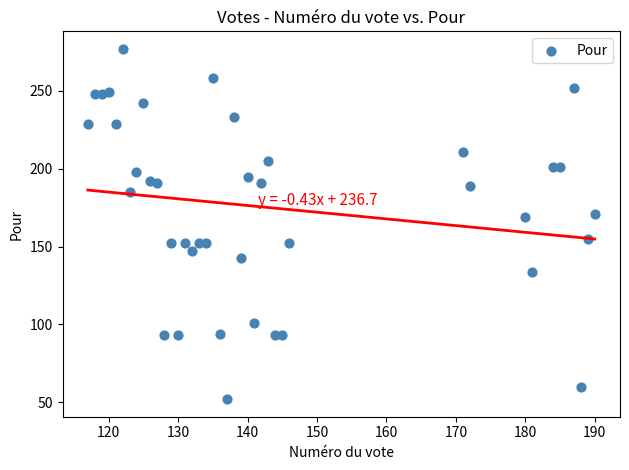

What is the range of Y values (max minus min)?

225